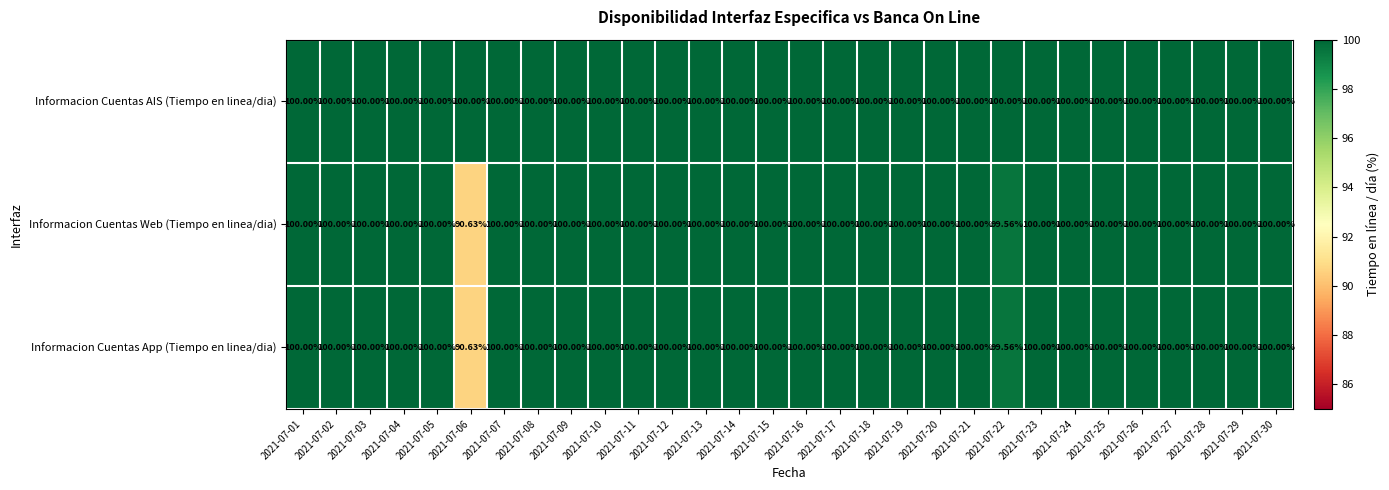

Is the value of Informacion Cuentas App (Tiempo en linea/dia) at 2021-07-23 greater than the value of Informacion Cuentas Web (Tiempo en linea/dia) at 2021-07-22?

Yes